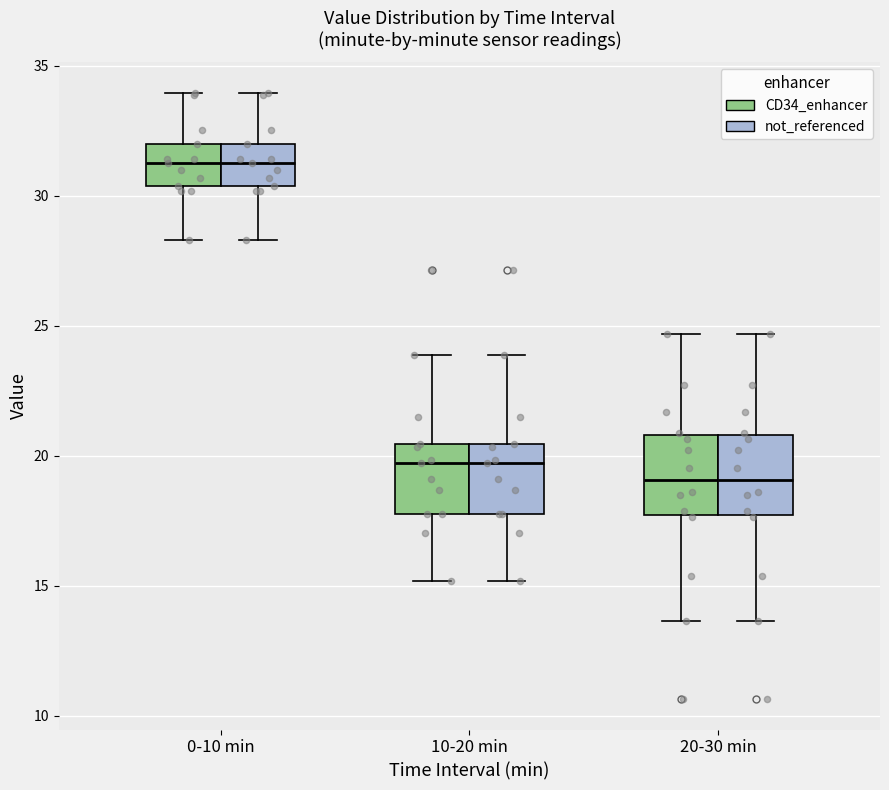

Reading left to right, transcribe this box plot: for each box, give where its median line is, the range the box spans, and where its two whiskers end, as read against the y-axis. The values are not printed on the chart, so give them approximately, as read against the axis.

0-10 min (CD34_enhancer): median 31.5, box 30.5 to 32.0, whiskers 28.5 to 34.0
0-10 min (not_referenced): median 31.5, box 30.5 to 32.0, whiskers 28.5 to 34.0
10-20 min (CD34_enhancer): median 19.5, box 18.0 to 20.5, whiskers 15.0 to 24.0
10-20 min (not_referenced): median 19.5, box 18.0 to 20.5, whiskers 15.0 to 24.0
20-30 min (CD34_enhancer): median 19.0, box 17.5 to 21.0, whiskers 13.5 to 24.5
20-30 min (not_referenced): median 19.0, box 17.5 to 21.0, whiskers 13.5 to 24.5